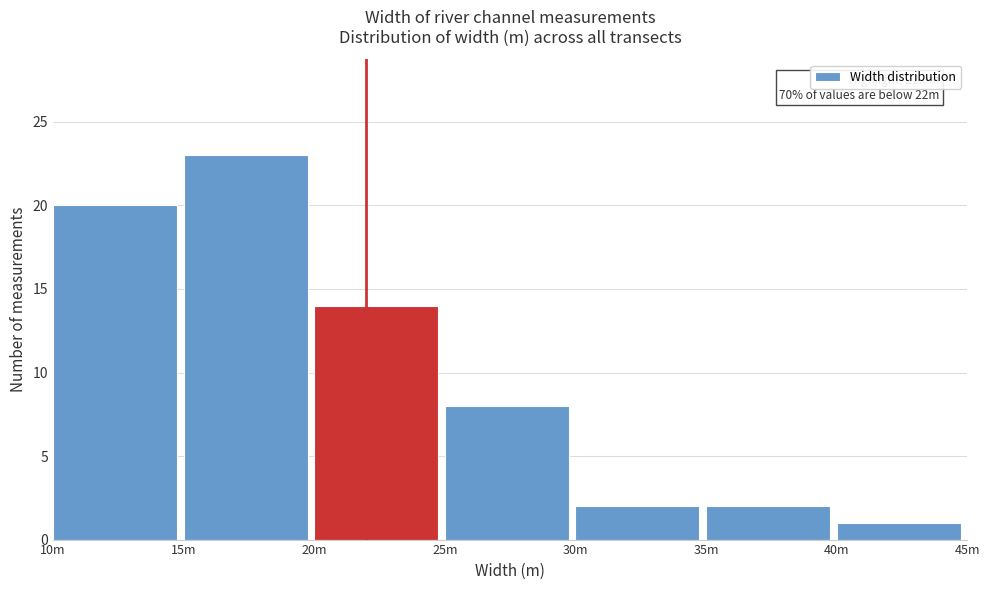

Reading right to left, what are all the values shown in this chart?

1	2	2	8	14	23	20